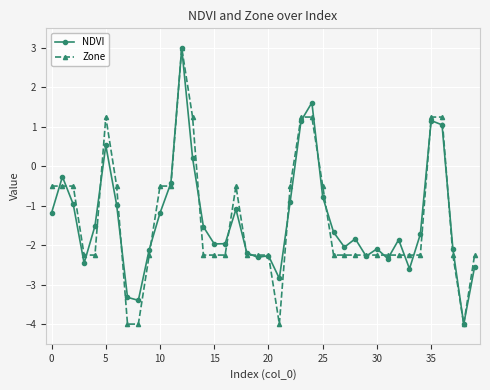

What is the minimum value shown in the chart?

-4.0